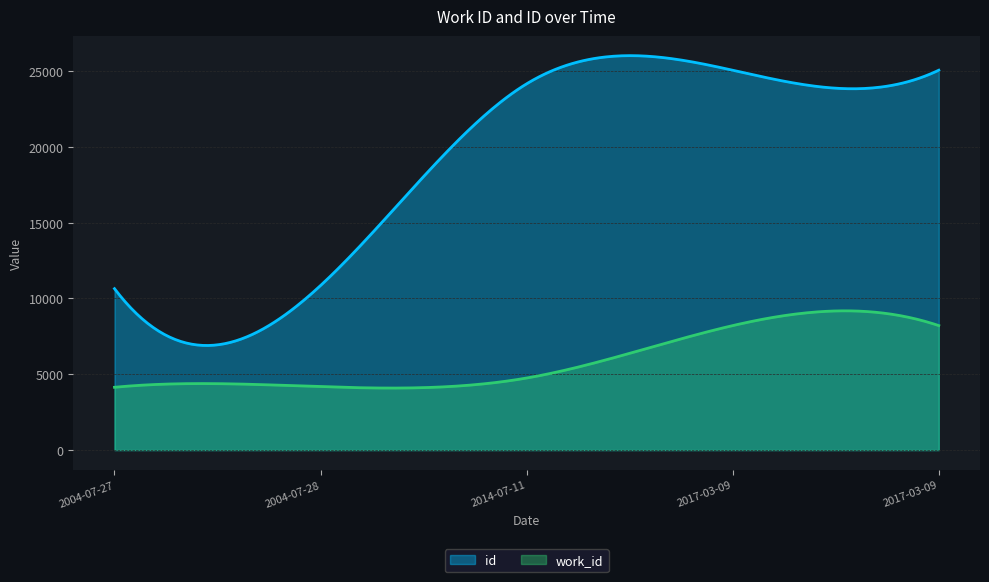

Which series has the largest range (max minus min)?

id